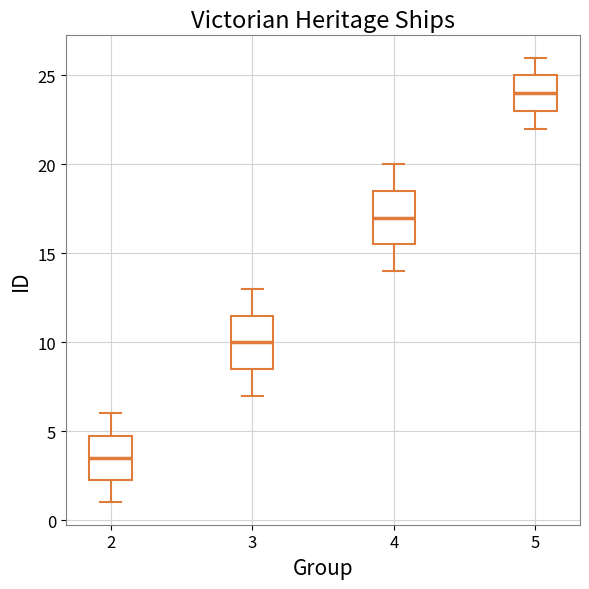

Reading left to right, read every box against the y-axis: the position of its median line, the range the box covers, and the ends of its whiskers. The values are not printed on the chart, so give them approximately, as read against the axis.

2: median 3.5, box 2.5 to 5.0, whiskers 1.0 to 6.0
3: median 10.0, box 8.5 to 11.5, whiskers 7.0 to 13.0
4: median 17.0, box 15.5 to 18.5, whiskers 14.0 to 20.0
5: median 24.0, box 23.0 to 25.0, whiskers 22.0 to 26.0